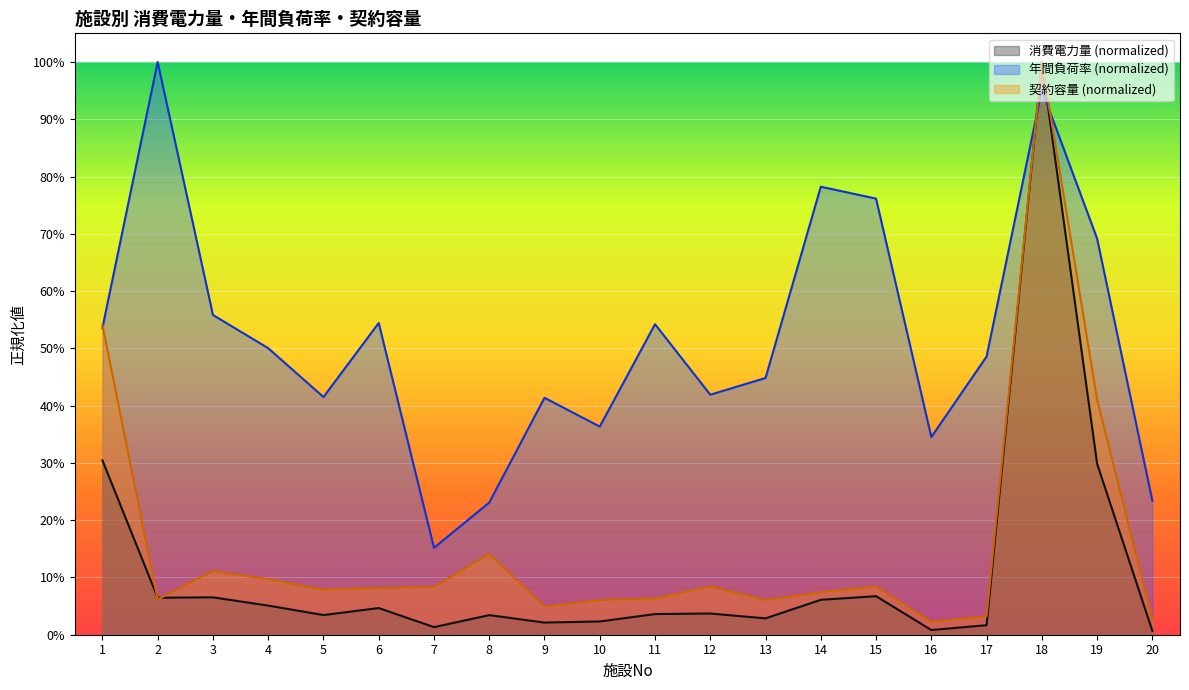

Which series ends up on top after the final intersection of 消費電力量 and 契約容量?

契約容量